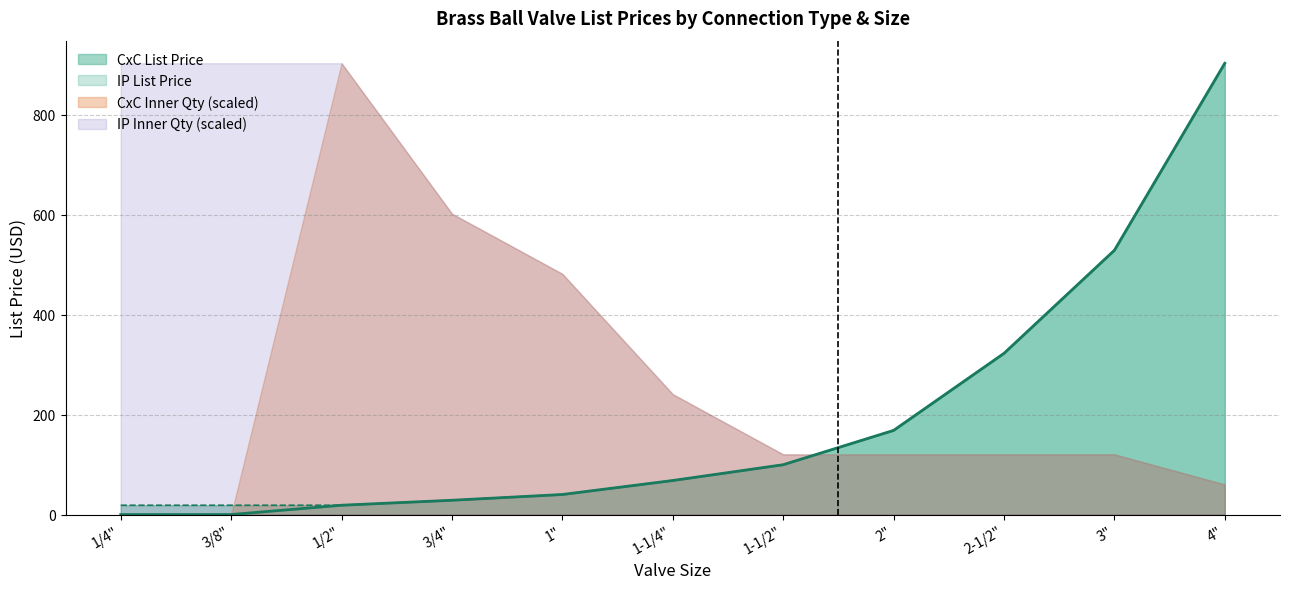

Which category has the highest value in the CxC List Price series?

4"